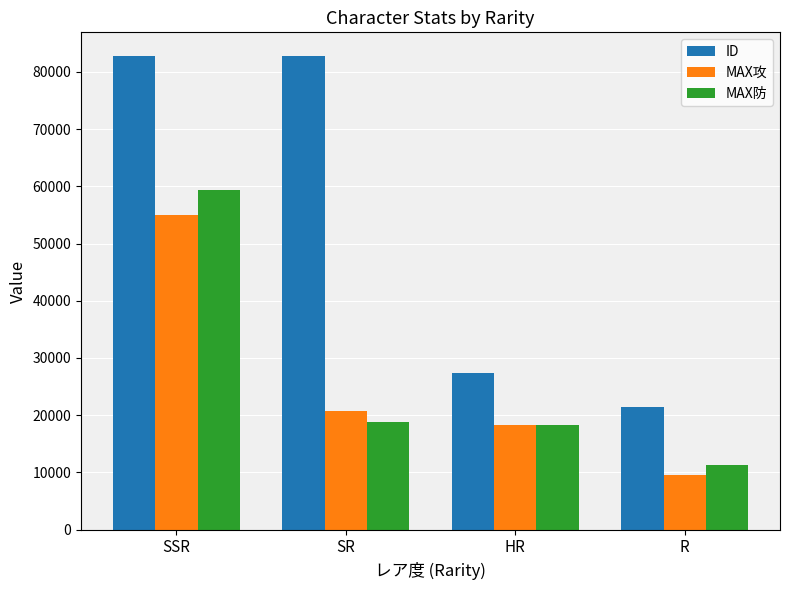

Is it true that MAX攻 equals 26909 at HR?

False